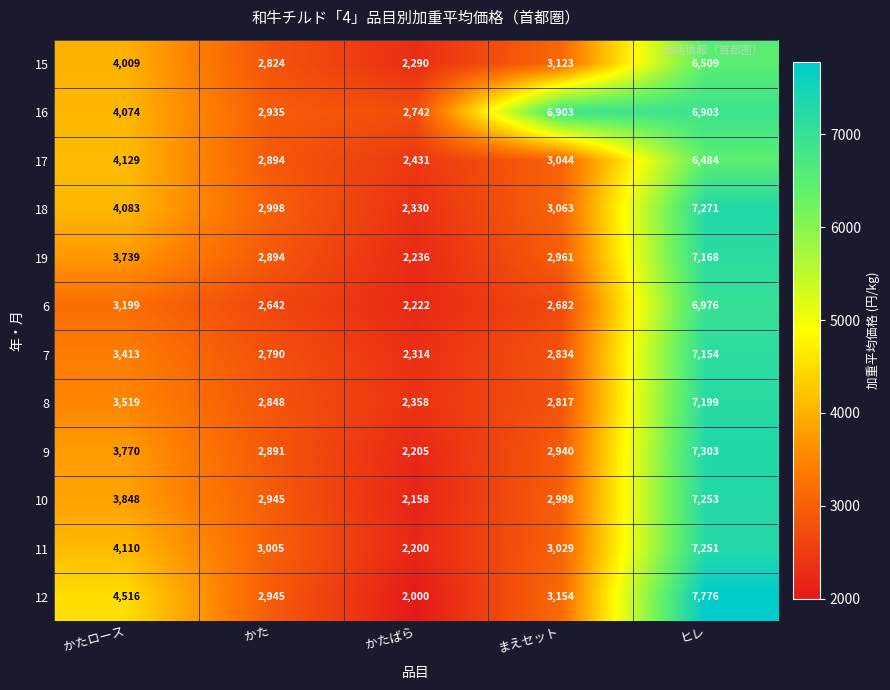

What is the sum of all 10 values?

19202